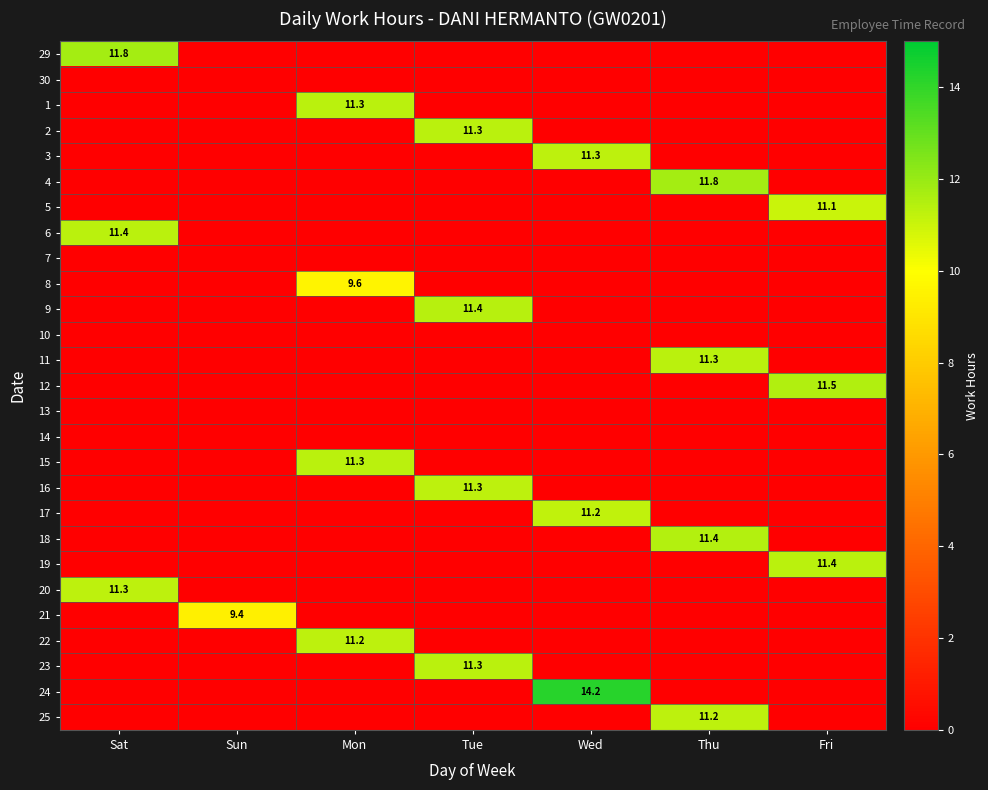

The value of 24 at Wed is 14.2. True or false?

True